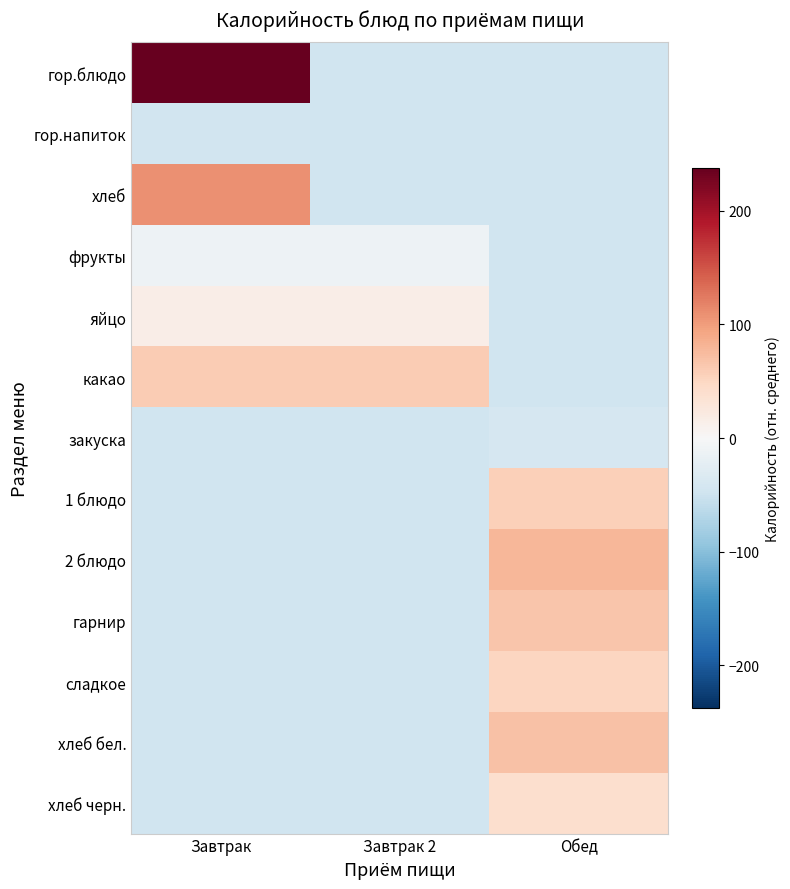

Reading right to left, transcribe all the data shown in this chart.

гор.блюдо: Обед=-46.9	Завтрак 2=-46.9	Завтрак=238.1
гор.напиток: Обед=-46.9	Завтрак 2=-46.9	Завтрак=-46.2
хлеб: Обед=-46.9	Завтрак 2=-46.9	Завтрак=109.1
фрукты: Обед=-46.9	Завтрак 2=-11.7	Завтрак=-11.7
яйцо: Обед=-46.9	Завтрак 2=15.9	Завтрак=15.9
какао: Обед=-46.9	Завтрак 2=60.1	Завтрак=60.1
закуска: Обед=-40.9	Завтрак 2=-46.9	Завтрак=-46.9
1 блюдо: Обед=56.8	Завтрак 2=-46.9	Завтрак=-46.9
2 блюдо: Обед=78.7	Завтрак 2=-46.9	Завтрак=-46.9
гарнир: Обед=65.4	Завтрак 2=-46.9	Завтрак=-46.9
сладкое: Обед=50.7	Завтрак 2=-46.9	Завтрак=-46.9
хлеб бел.: Обед=70.0	Завтрак 2=-46.9	Завтрак=-46.9
хлеб черн.: Обед=40.0	Завтрак 2=-46.9	Завтрак=-46.9